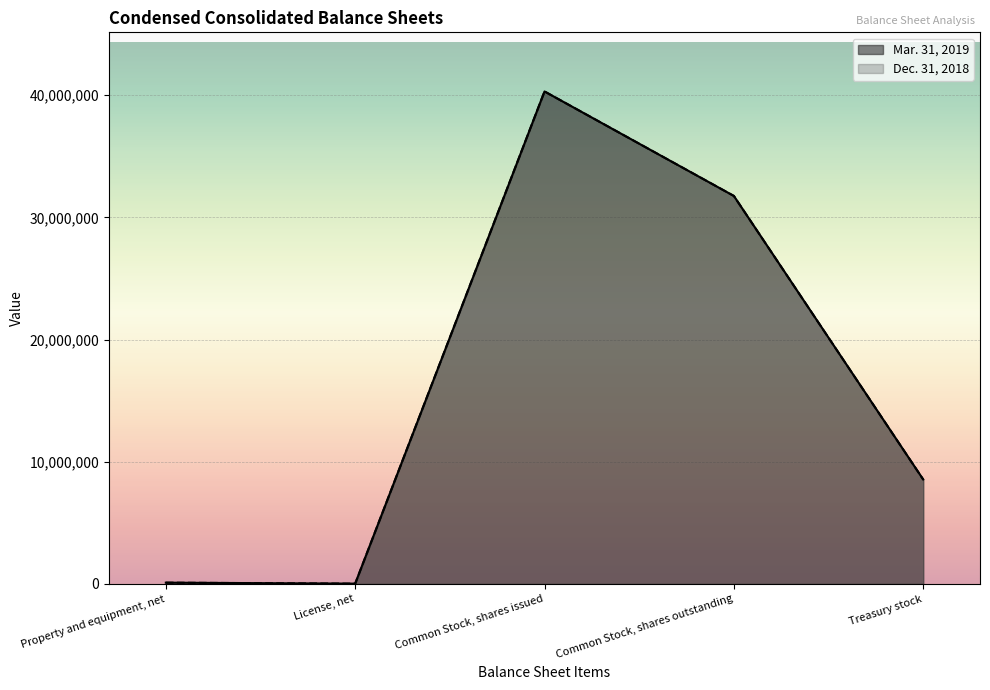

Which series has the largest range (max minus min)?

Dec. 31, 2018